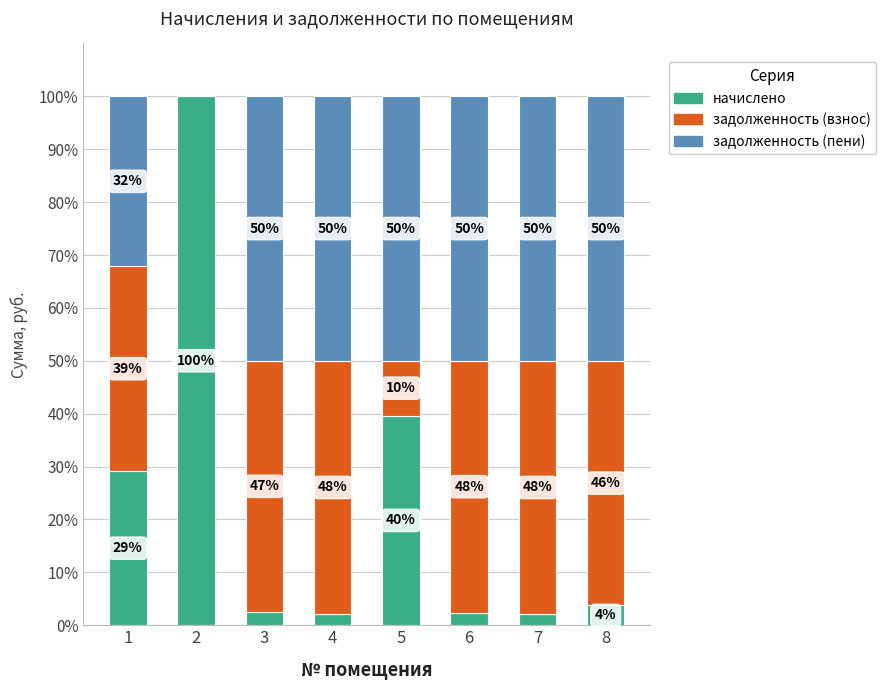

Is it true that начислено equals 2.1 at 7?

True